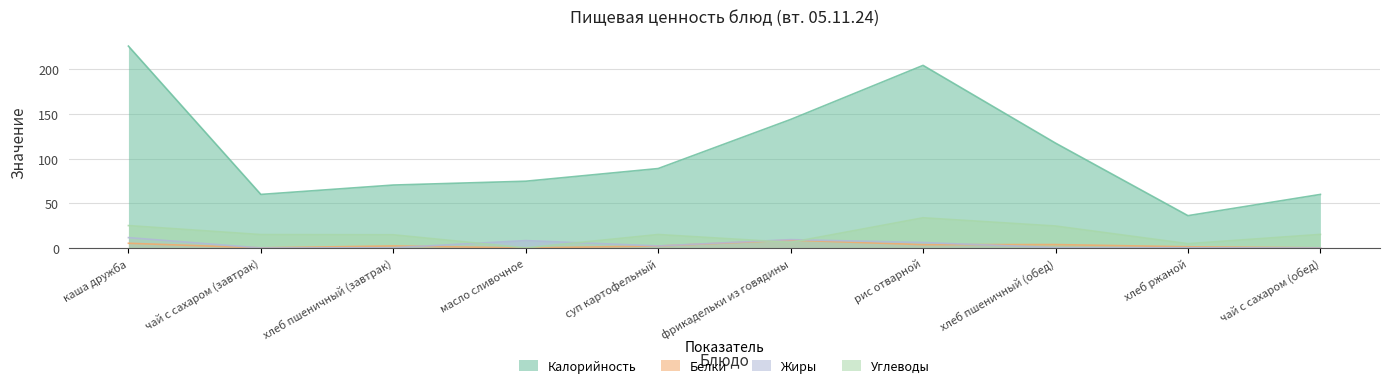

What position from the left is фрикадельки из говядины?

6